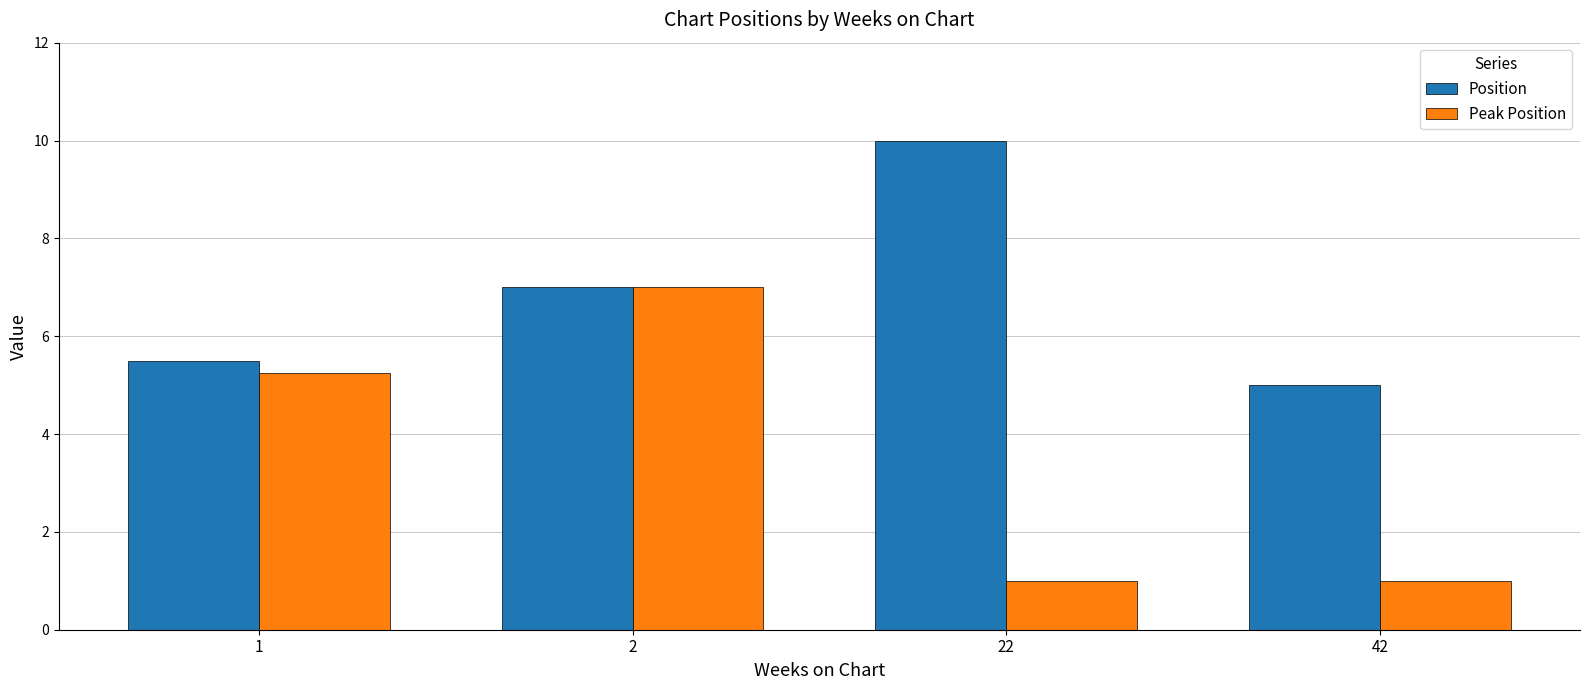

How many Position values are between 5 and 10?

4